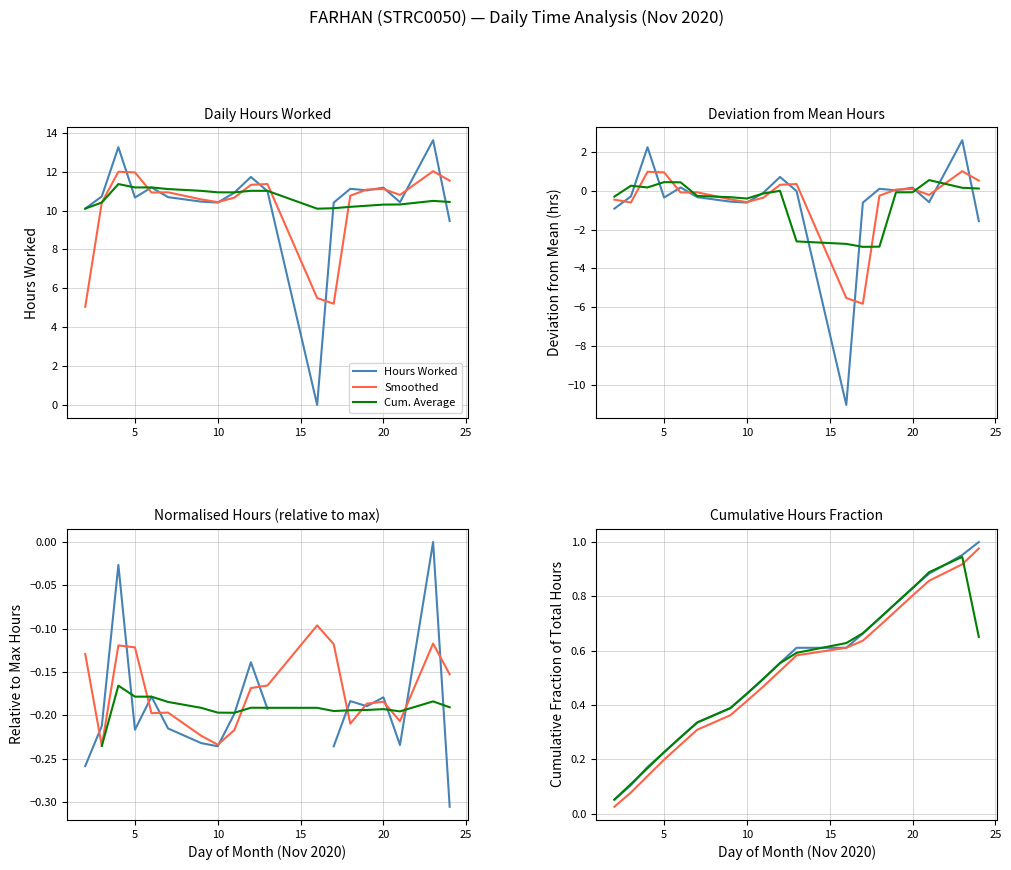

Rank the categories by value from lowest to highest.

16, 24, 2, 10, 17, 21, 9, 5, 7, 3, 11, 13, 19, 18, 20, 6, 12, 4, 23